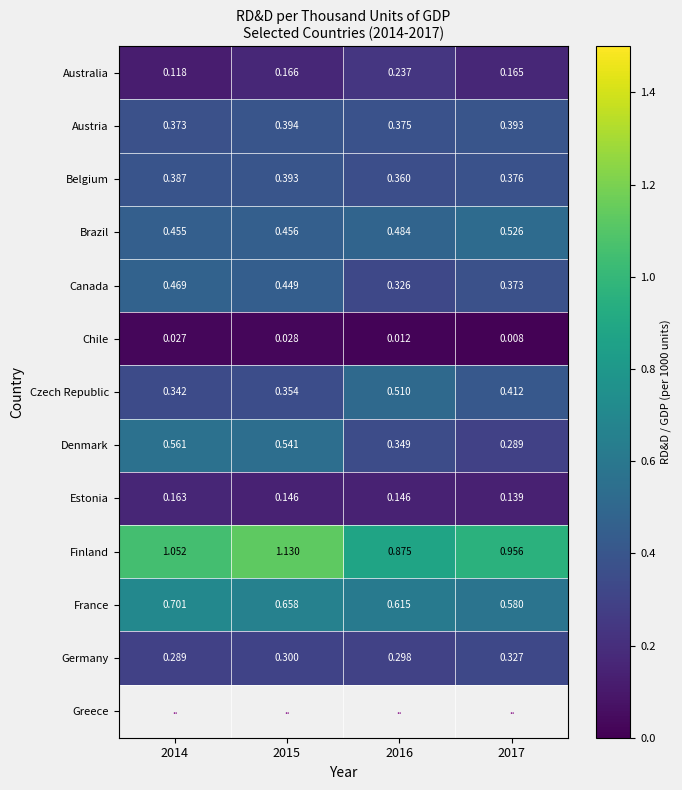

Is the value of Austria at 2016 greater than the value of Estonia at 2016?

Yes